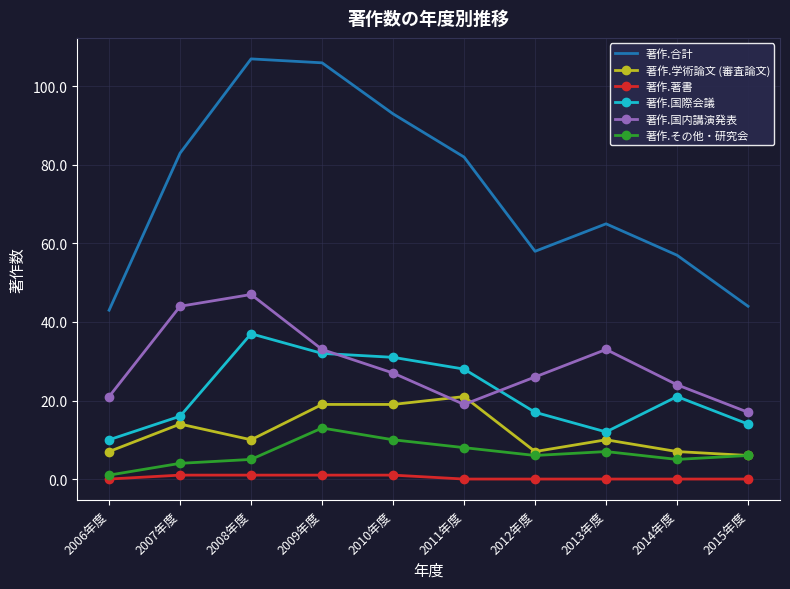

What is the difference between the 著作.合計 values at 2009年度 and 2013年度?

41